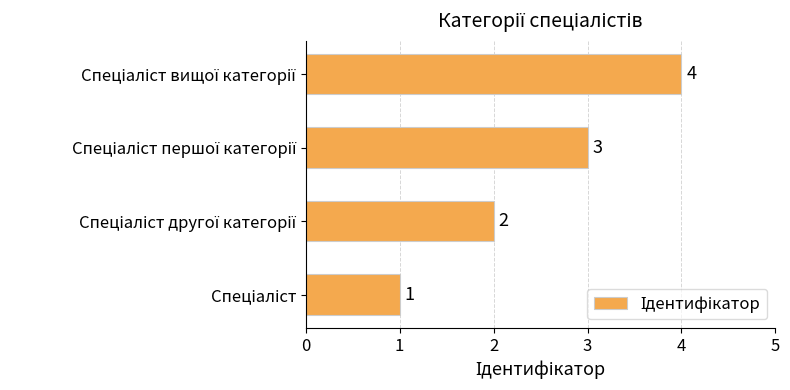

What is the sum of all values?

10